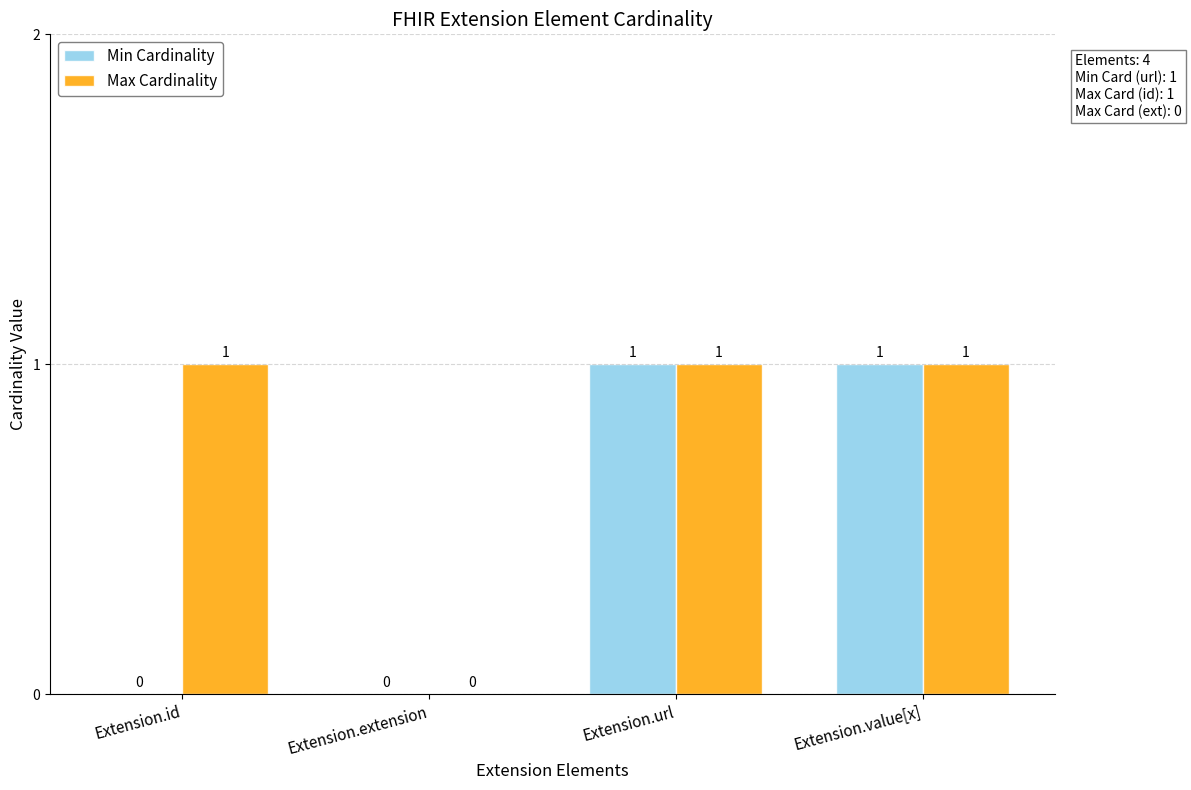

How many Min Cardinality values are between 0 and 1?

4